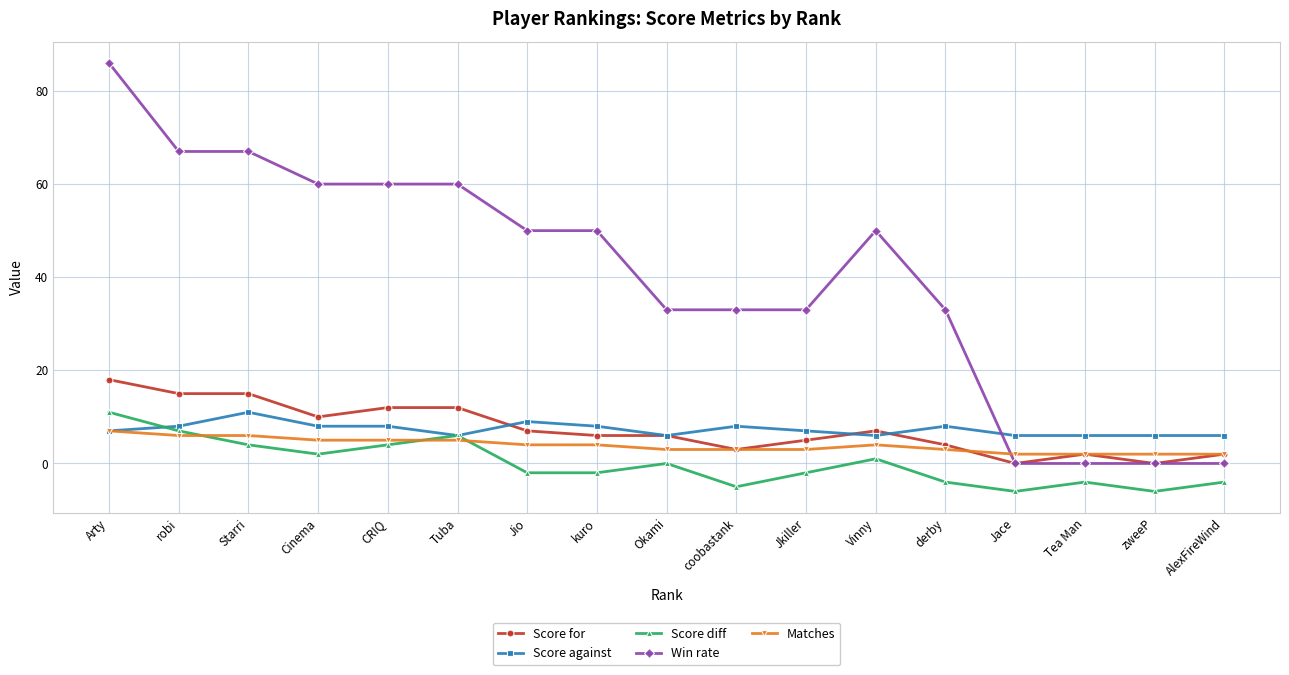

Which category has the highest value in the Score diff series?

Arty